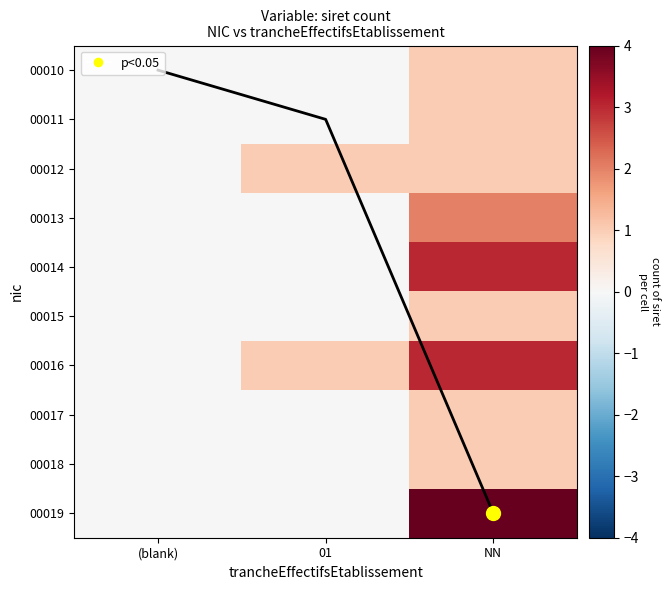

The value of 00015 at 01 is -0.4. True or false?

False